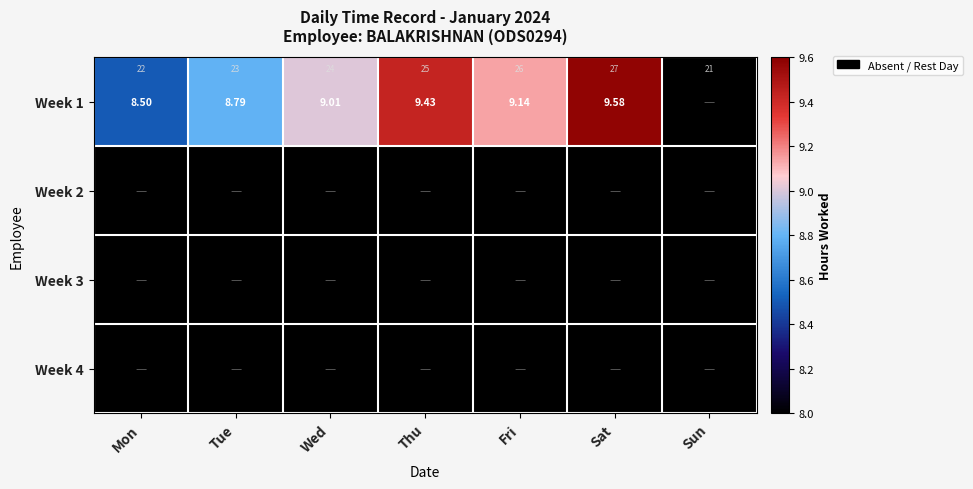

List the series in order of their peak value, highest first.

Week 1, Week 2, Week 3, Week 4